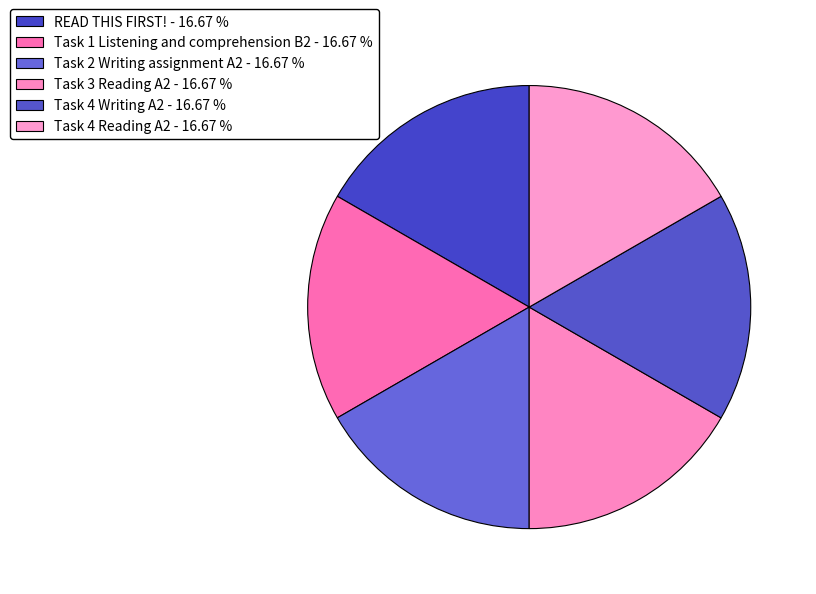

Approximately how many times larger is the value at Task 4 Reading A2 compared to Task 1 Listening and comprehension B2?

1.0